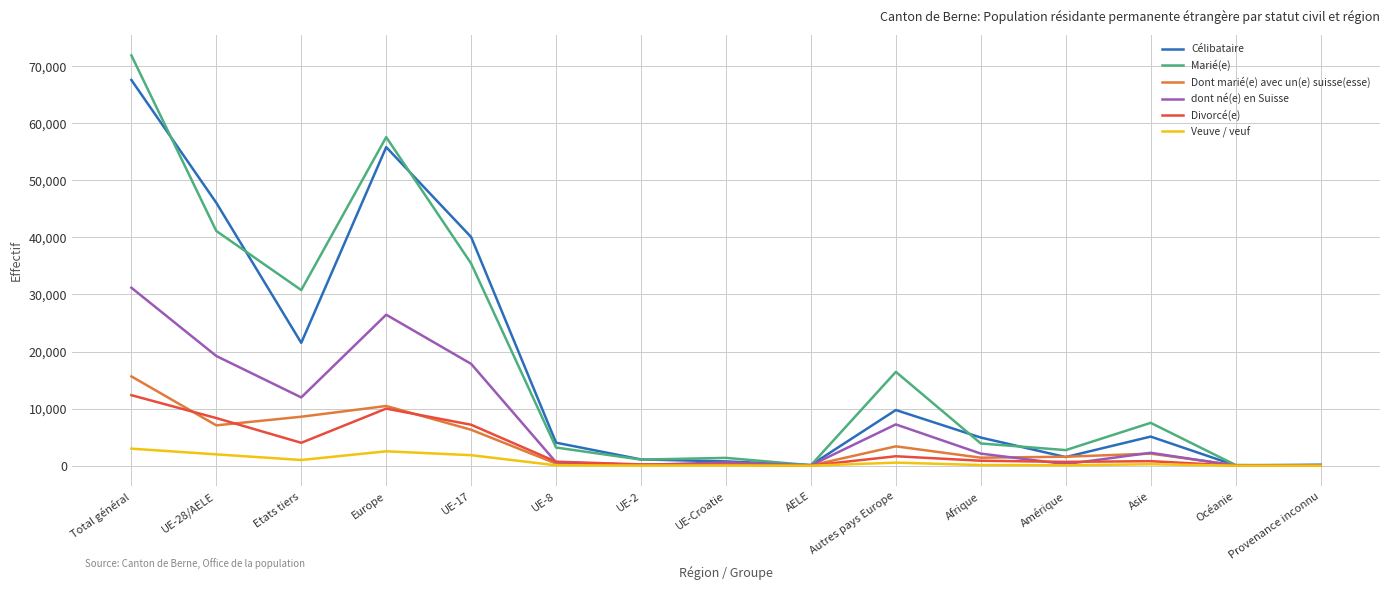

Rank the series by their maximum value, from lowest to highest.

Veuve / veuf, Divorcé(e), Dont marié(e) avec un(e) suisse(esse), dont né(e) en Suisse, Célibataire, Marié(e)